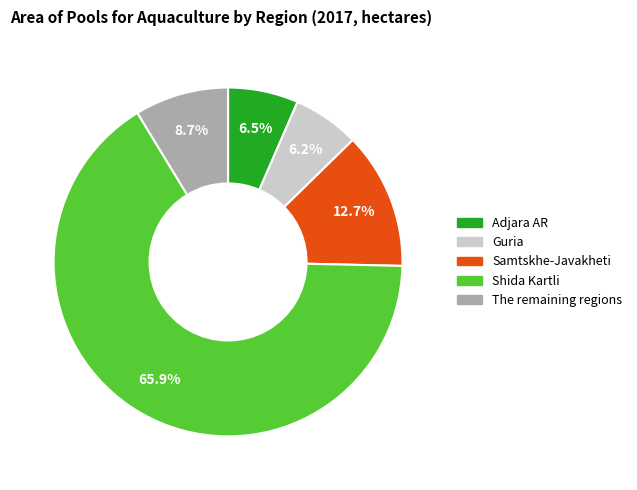

Which category accounts for the majority?

Shida Kartli